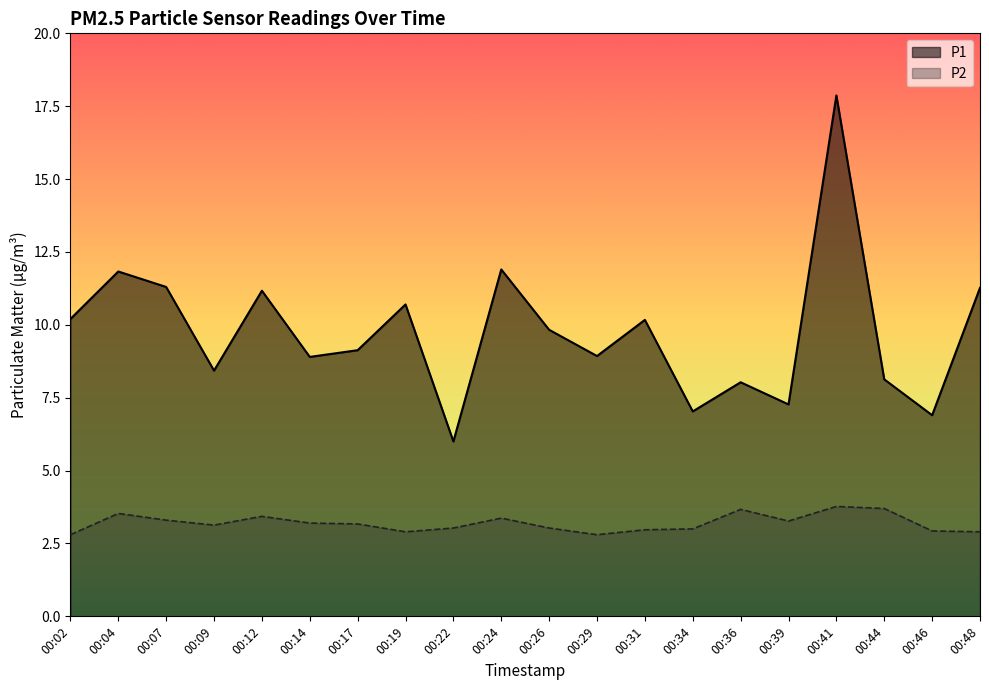

Which category has the highest value across all series?

00:41